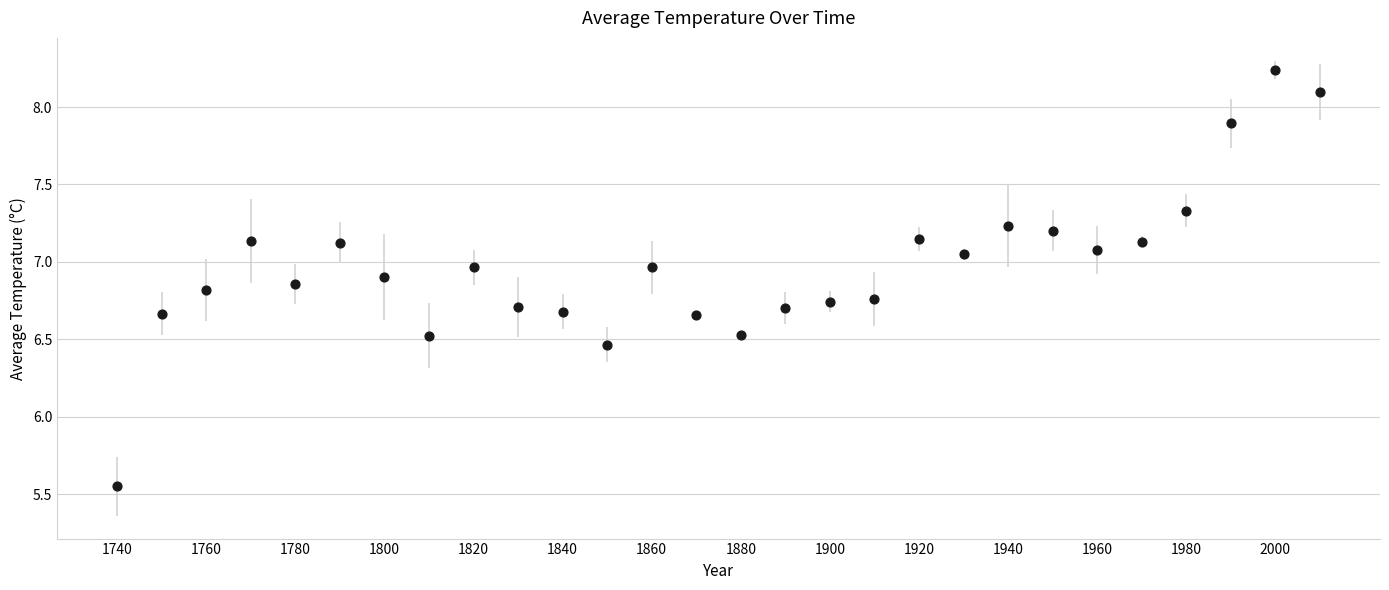

What is the range of Y values (max minus min)?

2.7